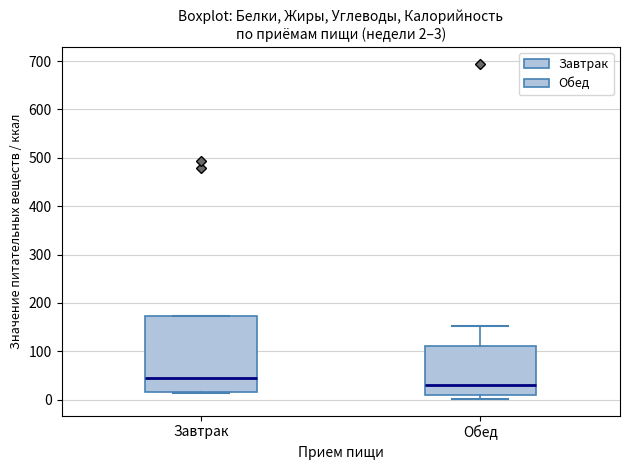

Which box's median line is the highest?

Завтрак